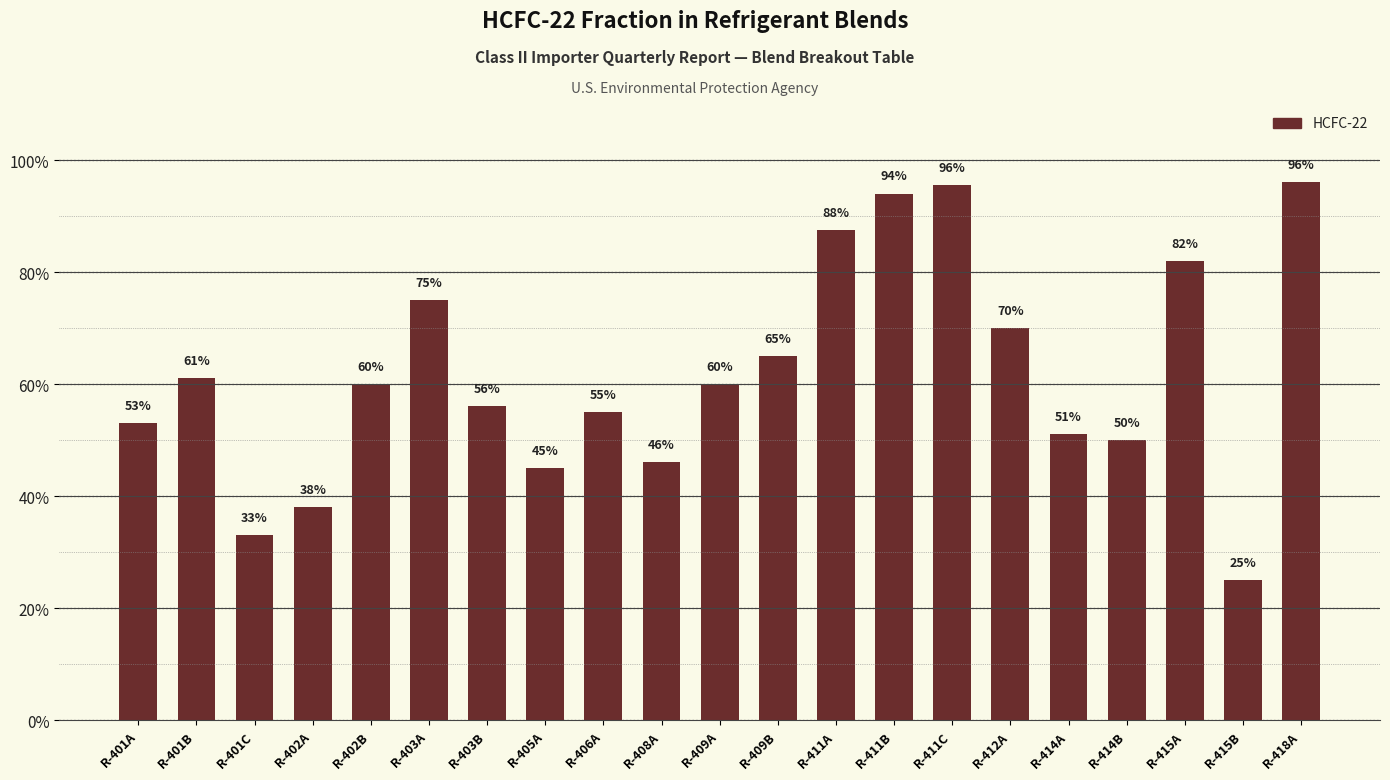

What is the label of the 11th bar from the left?

R-409A